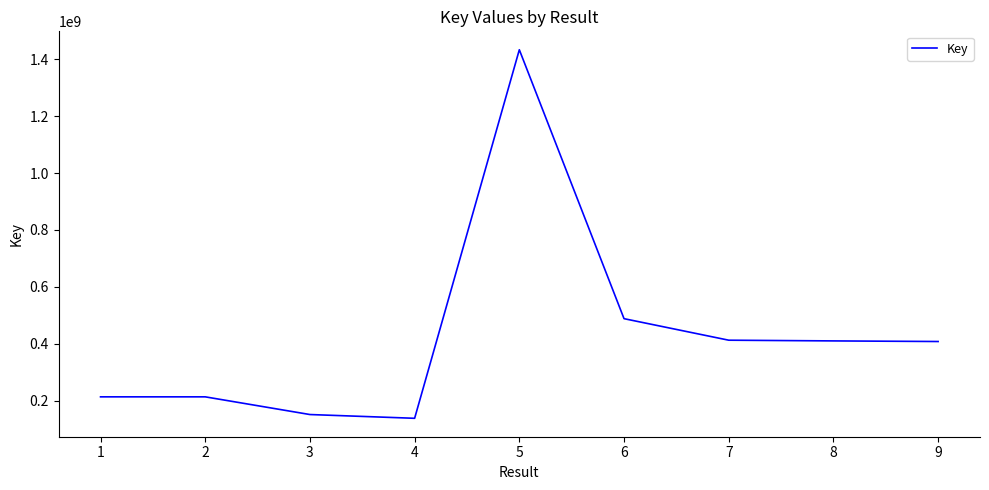

Is this an area chart (filled region under the line)?

No